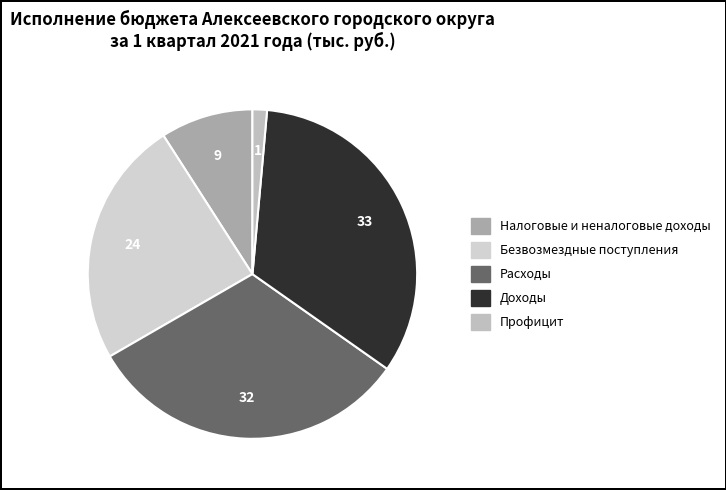

How many slices are in this pie chart?

5